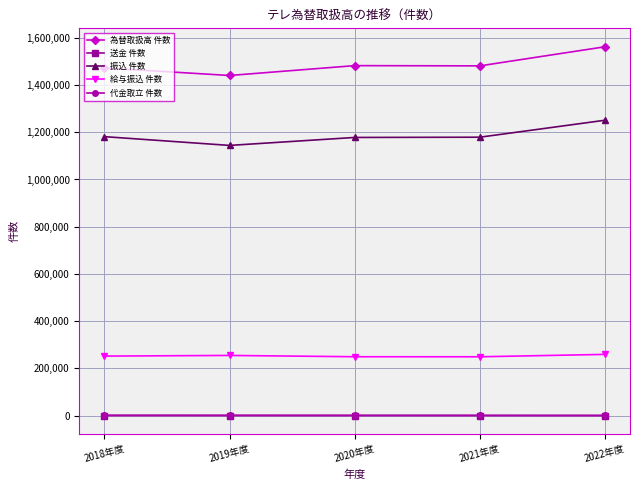

What is the difference between the highest and lowest values at 2019年度?

1440548